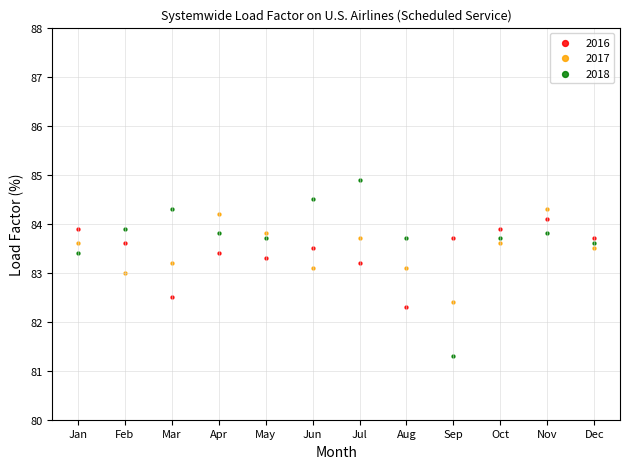

Which series reaches the maximum Y coordinate?

2018